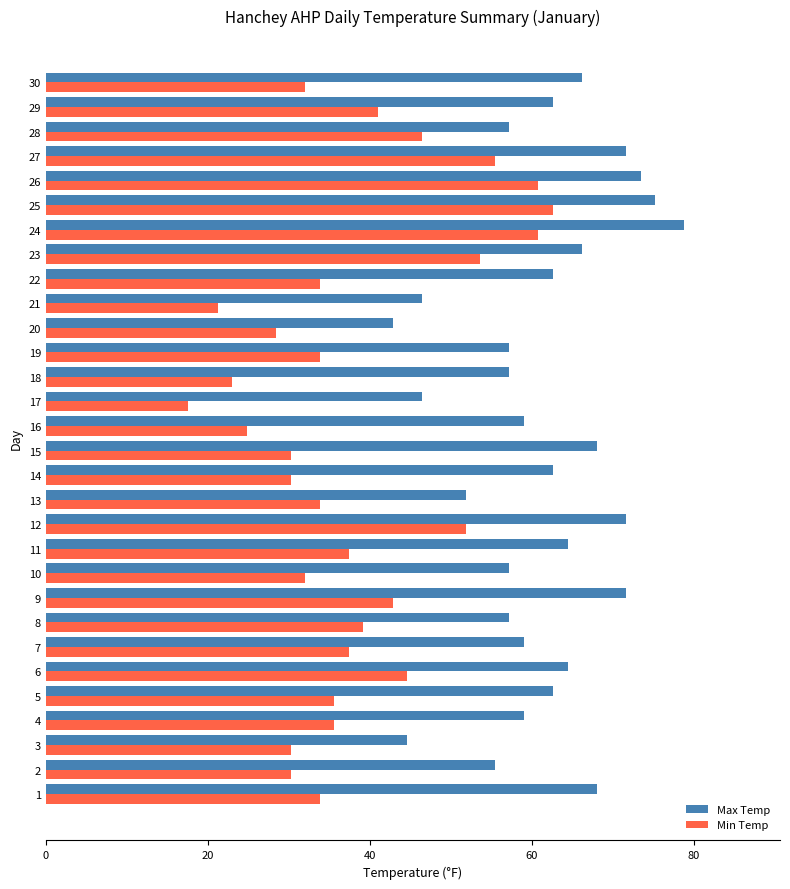

List the series in order of their peak value, lowest first.

Min Temp, Max Temp